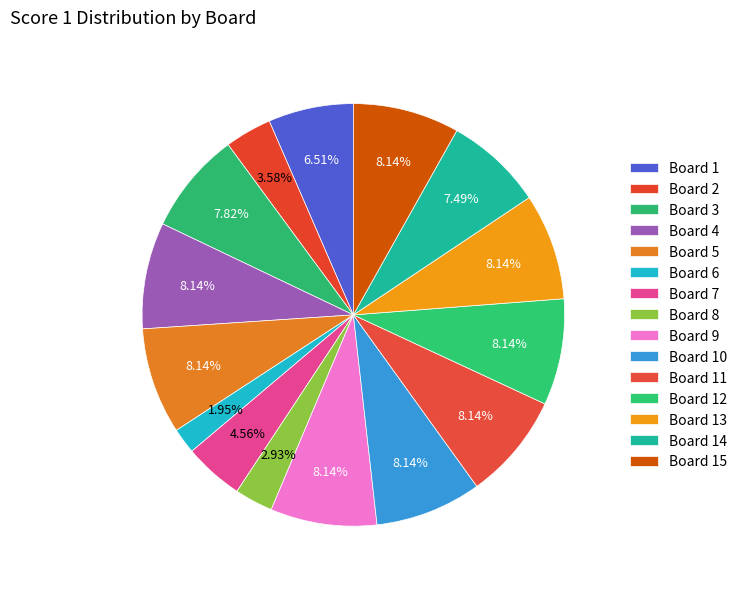

How many segments does this pie chart have?

15